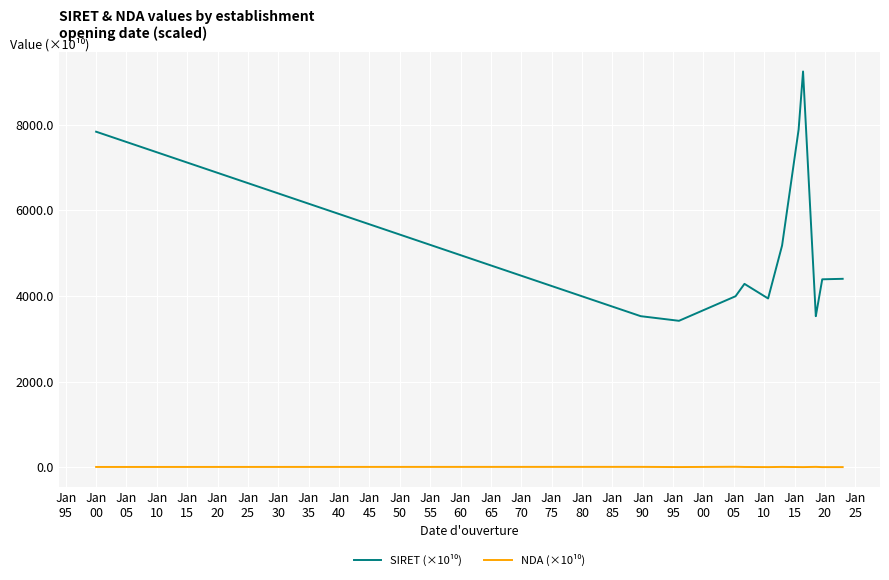

At how many categories does at least one series exceed 6609?

3